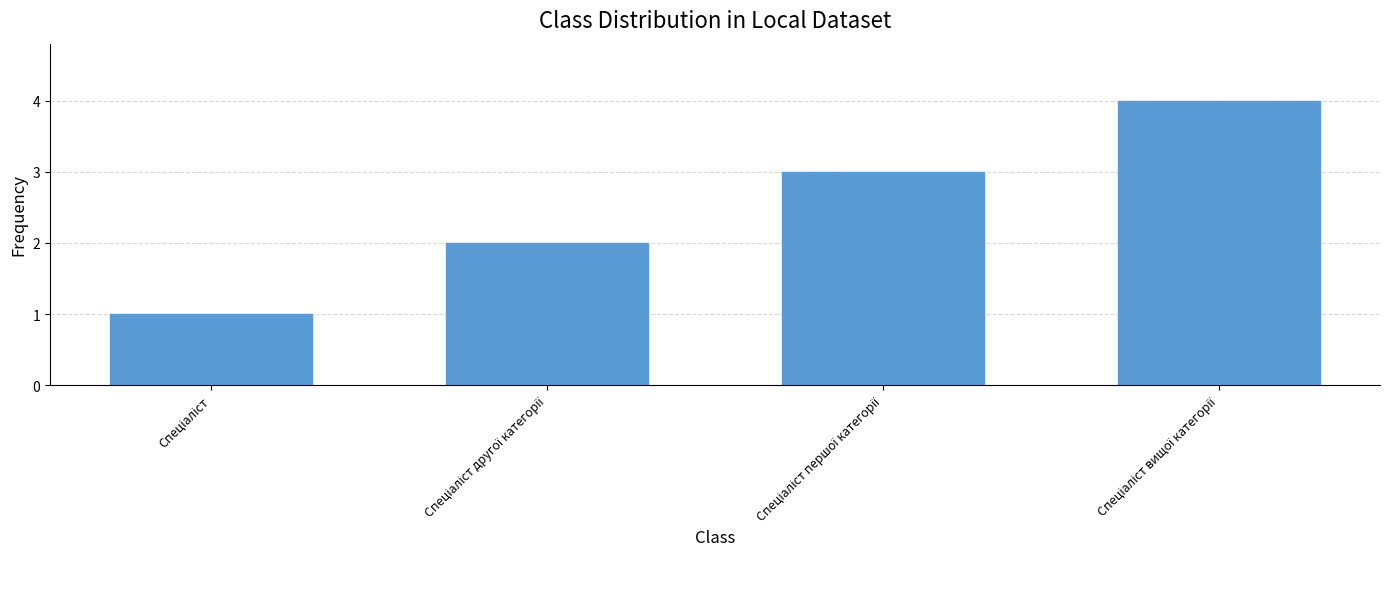

What is the difference between the maximum and minimum values?

3